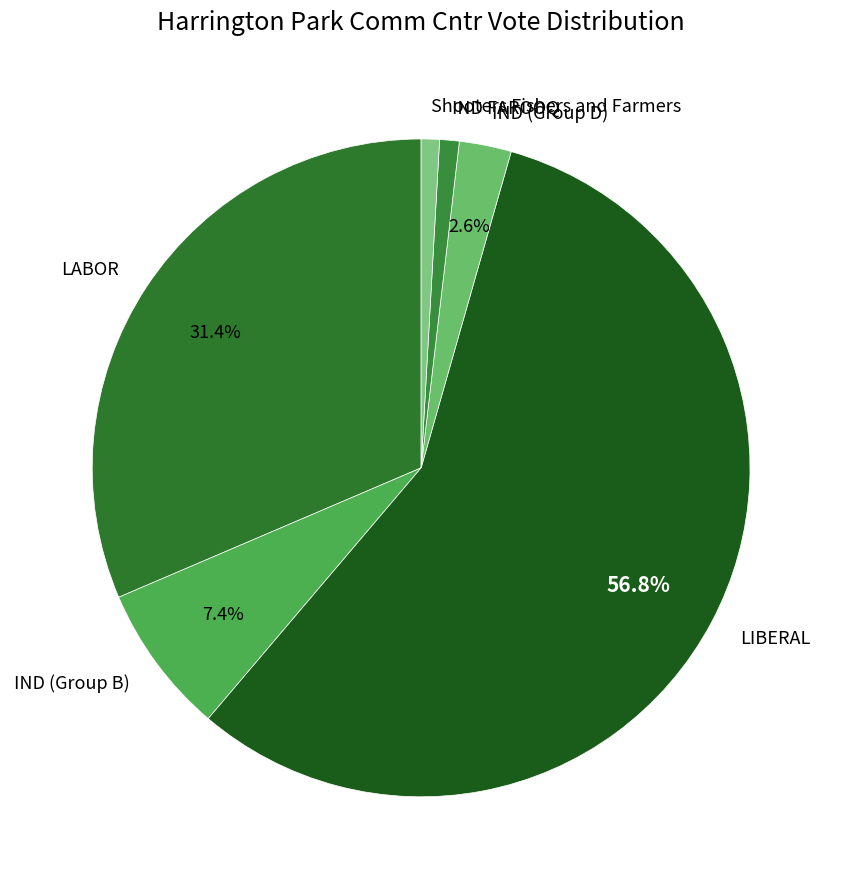

To the nearest percent, what percentage of the pie is IND (Group B)?

7%